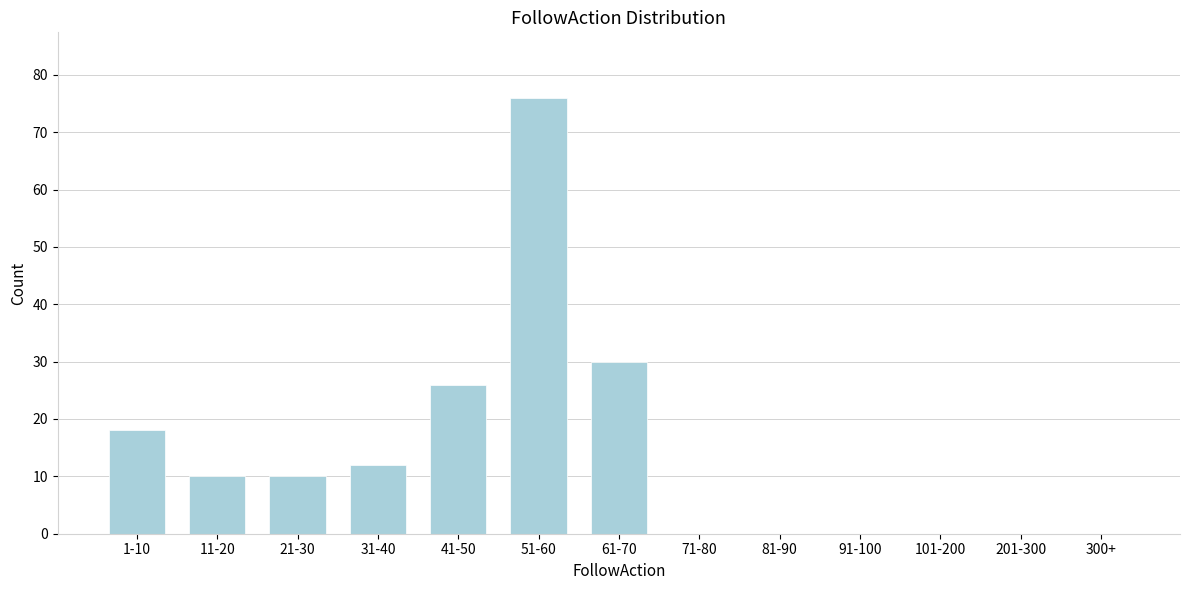

Reading left to right, list all the values displayed in this chart.

1-10=18	11-20=10	21-30=10	31-40=12	41-50=26	51-60=76	61-70=30	71-80=0	81-90=0	91-100=0	101-200=0	201-300=0	300+=0